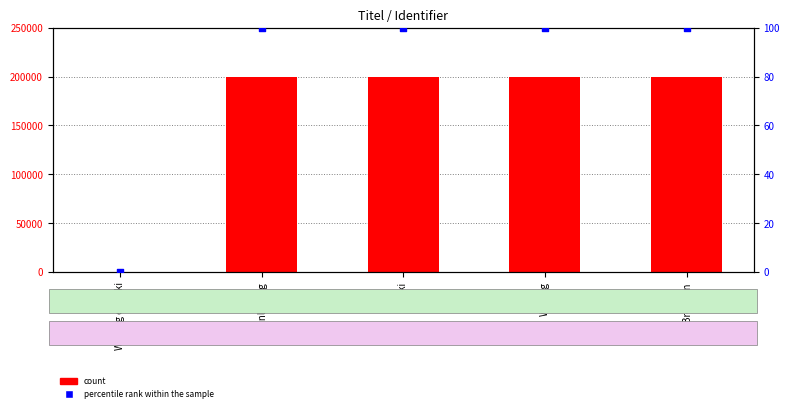

Is the value of percentile rank within the sample at Bronnen greater than the value of count at Inleiding?

No